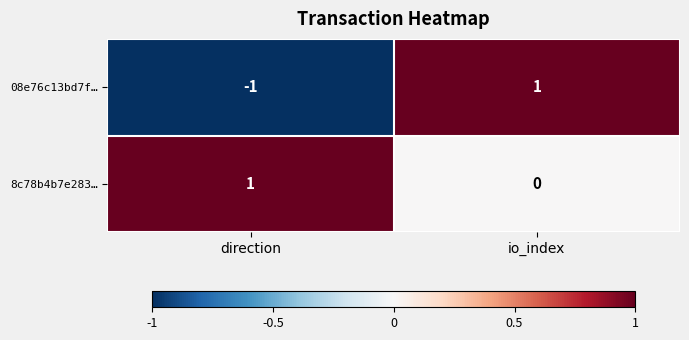

List the series in order of their overall mean, lowest first.

08e76c13bd7f…, 8c78b4b7e283…